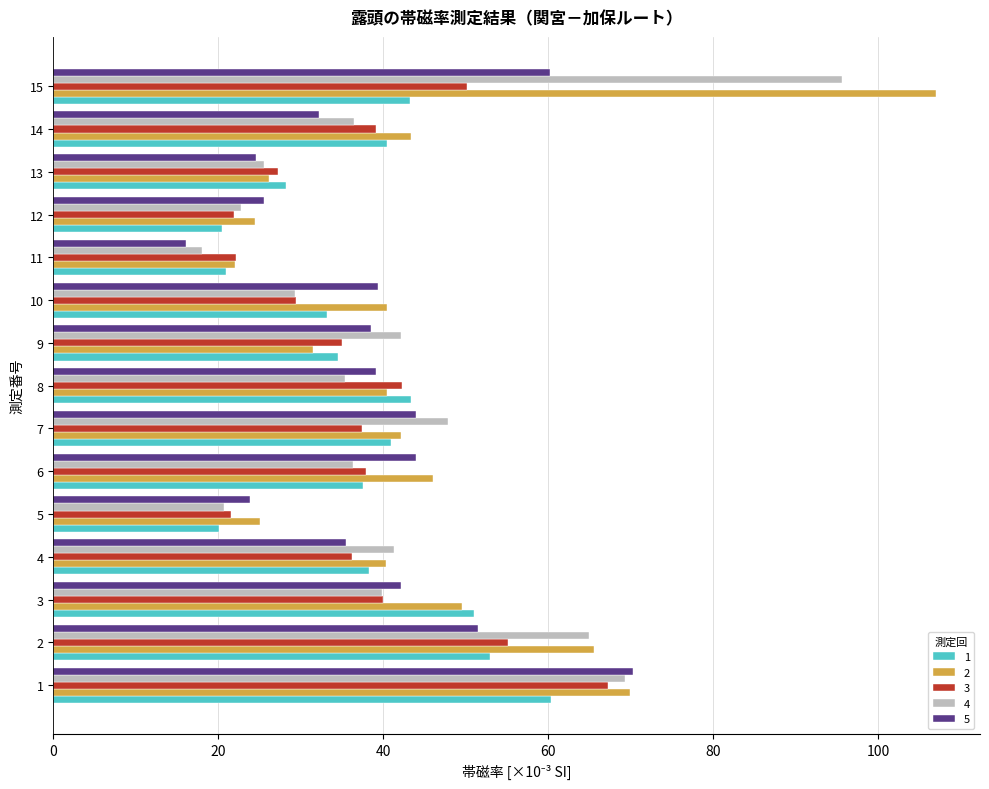

At which label does 5 reach its minimum?

11